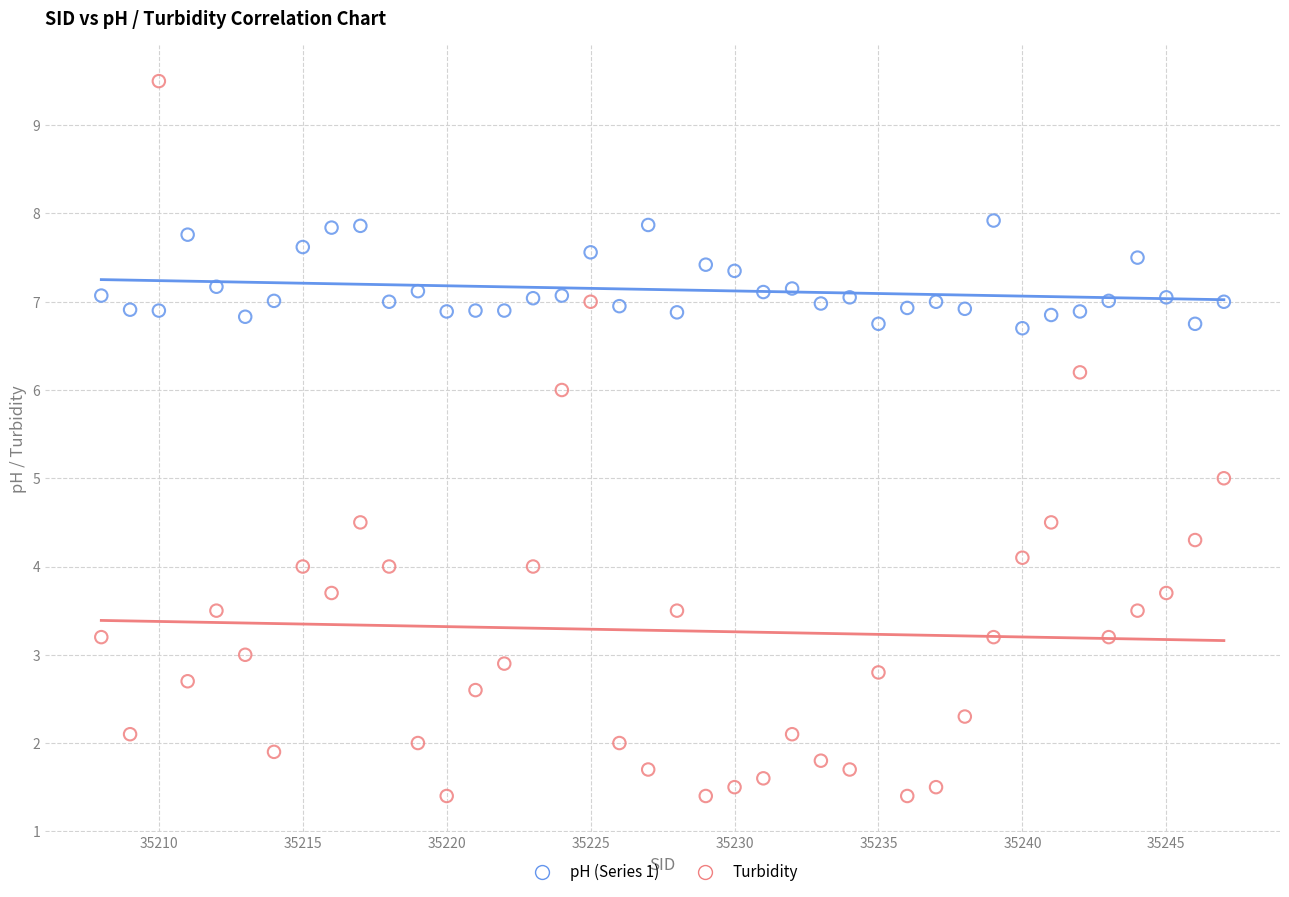

Which series contains the highest Y value?

Turbidity